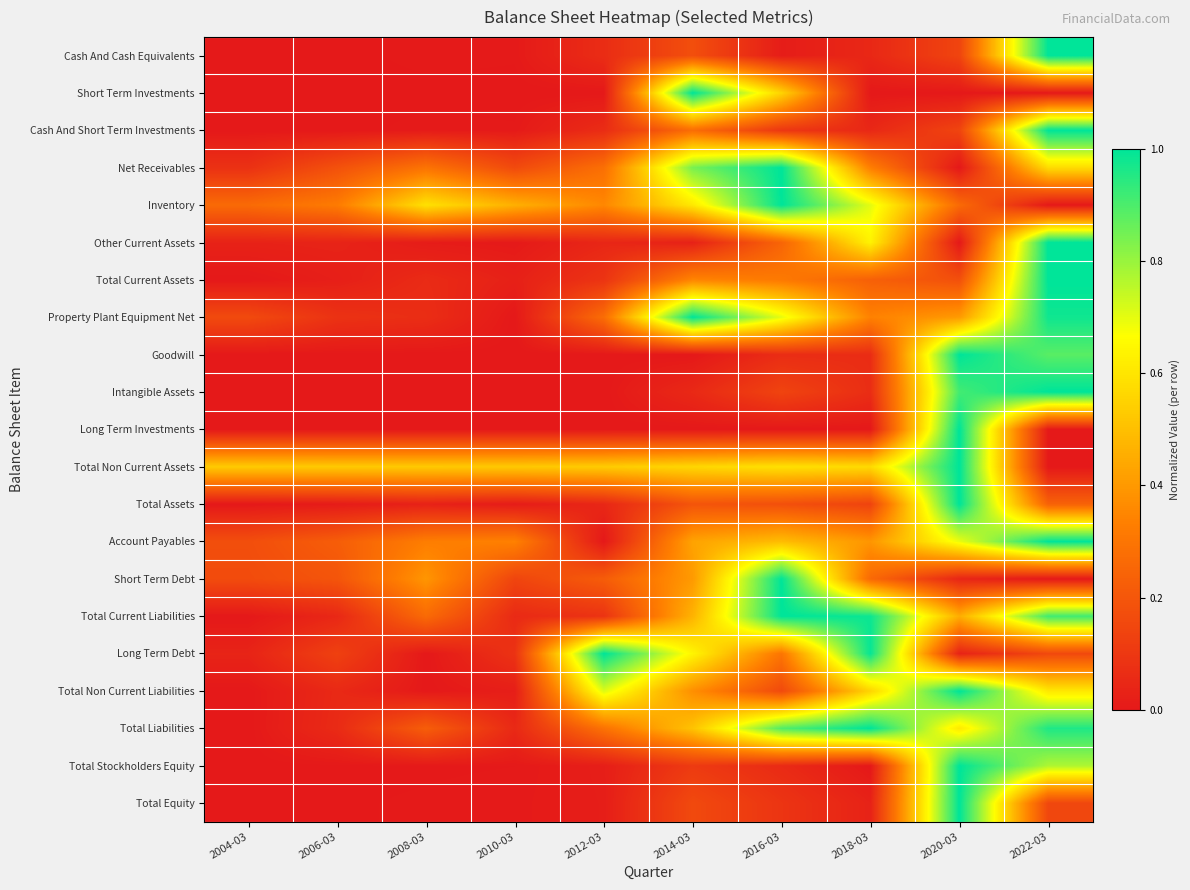

Reading left to right, what are all the values shown in this chart?

Cash And Cash Equivalents: 2004-03=0.0	2006-03=0.0	2008-03=0.0	2010-03=0.0	2012-03=0.1	2014-03=0.2	2016-03=0.0	2018-03=0.0	2020-03=0.1	2022-03=1.0
Short Term Investments: 2004-03=0.0	2006-03=0.0	2008-03=0.0	2010-03=0.0	2012-03=0.0	2014-03=1.0	2016-03=0.6	2018-03=0.0	2020-03=0.0	2022-03=0.0
Cash And Short Term Investments: 2004-03=0.0	2006-03=0.0	2008-03=0.0	2010-03=0.0	2012-03=0.1	2014-03=0.3	2016-03=0.1	2018-03=0.0	2020-03=0.1	2022-03=1.0
Net Receivables: 2004-03=0.1	2006-03=0.2	2008-03=0.3	2010-03=0.2	2012-03=0.3	2014-03=0.8	2016-03=1.0	2018-03=0.3	2020-03=0.0	2022-03=0.6
Inventory: 2004-03=0.3	2006-03=0.3	2008-03=0.6	2010-03=0.5	2012-03=0.4	2014-03=0.6	2016-03=1.0	2018-03=0.7	2020-03=0.3	2022-03=0.0
Other Current Assets: 2004-03=0.0	2006-03=0.0	2008-03=0.0	2010-03=0.0	2012-03=0.0	2014-03=0.0	2016-03=0.2	2018-03=0.6	2020-03=0.0	2022-03=1.0
Total Current Assets: 2004-03=0.0	2006-03=0.0	2008-03=0.1	2010-03=0.0	2012-03=0.1	2014-03=0.3	2016-03=0.3	2018-03=0.2	2020-03=0.2	2022-03=1.0
Property Plant Equipment Net: 2004-03=0.2	2006-03=0.1	2008-03=0.1	2010-03=0.0	2012-03=0.3	2014-03=1.0	2016-03=0.7	2018-03=0.3	2020-03=0.4	2022-03=1.0
Goodwill: 2004-03=0.0	2006-03=0.0	2008-03=0.0	2010-03=0.0	2012-03=0.0	2014-03=0.0	2016-03=0.1	2018-03=0.1	2020-03=1.0	2022-03=0.9
Intangible Assets: 2004-03=0.0	2006-03=0.0	2008-03=0.0	2010-03=0.0	2012-03=0.0	2014-03=0.1	2016-03=0.1	2018-03=0.1	2020-03=0.9	2022-03=1.0
Long Term Investments: 2004-03=0.0	2006-03=0.0	2008-03=0.0	2010-03=0.0	2012-03=0.0	2014-03=0.0	2016-03=0.0	2018-03=0.0	2020-03=1.0	2022-03=0.0
Total Non Current Assets: 2004-03=0.5	2006-03=0.5	2008-03=0.5	2010-03=0.5	2012-03=0.5	2014-03=0.6	2016-03=0.6	2018-03=0.6	2020-03=1.0	2022-03=0.0
Total Assets: 2004-03=0.0	2006-03=0.0	2008-03=0.0	2010-03=0.0	2012-03=0.0	2014-03=0.2	2016-03=0.2	2018-03=0.1	2020-03=1.0	2022-03=0.2
Account Payables: 2004-03=0.2	2006-03=0.2	2008-03=0.3	2010-03=0.3	2012-03=0.0	2014-03=0.4	2016-03=0.5	2018-03=0.4	2020-03=0.7	2022-03=1.0
Short Term Debt: 2004-03=0.2	2006-03=0.2	2008-03=0.4	2010-03=0.1	2012-03=0.2	2014-03=0.4	2016-03=1.0	2018-03=0.3	2020-03=0.0	2022-03=0.0
Total Current Liabilities: 2004-03=0.0	2006-03=0.0	2008-03=0.3	2010-03=0.1	2012-03=0.1	2014-03=0.5	2016-03=1.0	2018-03=1.0	2020-03=0.5	2022-03=0.9
Long Term Debt: 2004-03=0.0	2006-03=0.1	2008-03=0.0	2010-03=0.1	2012-03=1.0	2014-03=0.6	2016-03=0.3	2018-03=1.0	2020-03=0.0	2022-03=0.2
Total Non Current Liabilities: 2004-03=0.0	2006-03=0.1	2008-03=0.0	2010-03=0.0	2012-03=0.7	2014-03=0.4	2016-03=0.2	2018-03=0.6	2020-03=1.0	2022-03=0.6
Total Liabilities: 2004-03=0.0	2006-03=0.1	2008-03=0.2	2010-03=0.1	2012-03=0.3	2014-03=0.5	2016-03=0.9	2018-03=1.0	2020-03=0.6	2022-03=1.0
Total Stockholders Equity: 2004-03=0.0	2006-03=0.0	2008-03=0.0	2010-03=0.0	2012-03=0.0	2014-03=0.1	2016-03=0.1	2018-03=0.0	2020-03=1.0	2022-03=0.8
Total Equity: 2004-03=0.0	2006-03=0.0	2008-03=0.0	2010-03=0.0	2012-03=0.0	2014-03=0.2	2016-03=0.1	2018-03=0.0	2020-03=1.0	2022-03=0.2